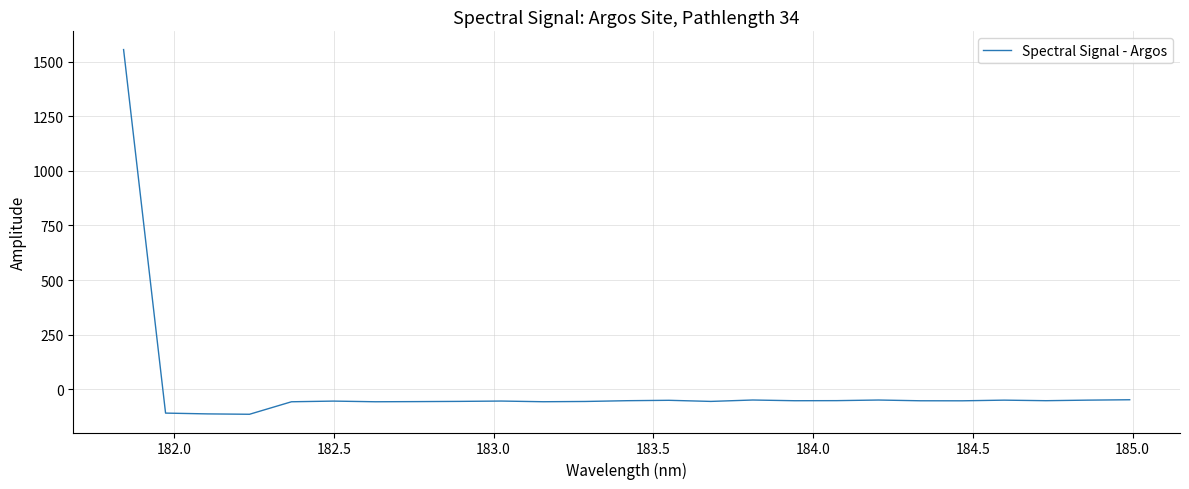

What is the difference between the maximum and minimum values?

1668.9